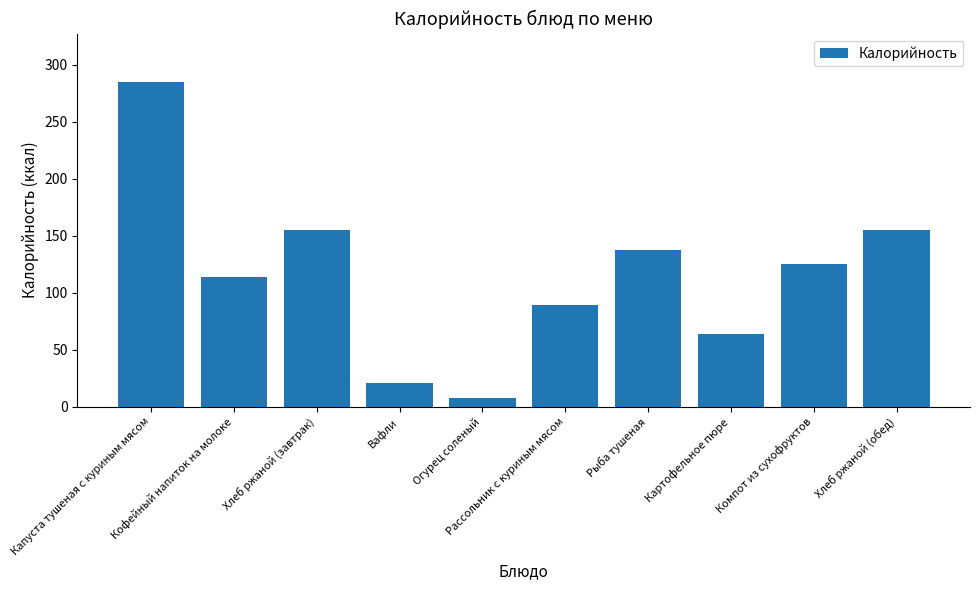

What is the ratio of the value at Огурец соленый to the value at Кофейный напиток на молоке?

0.1